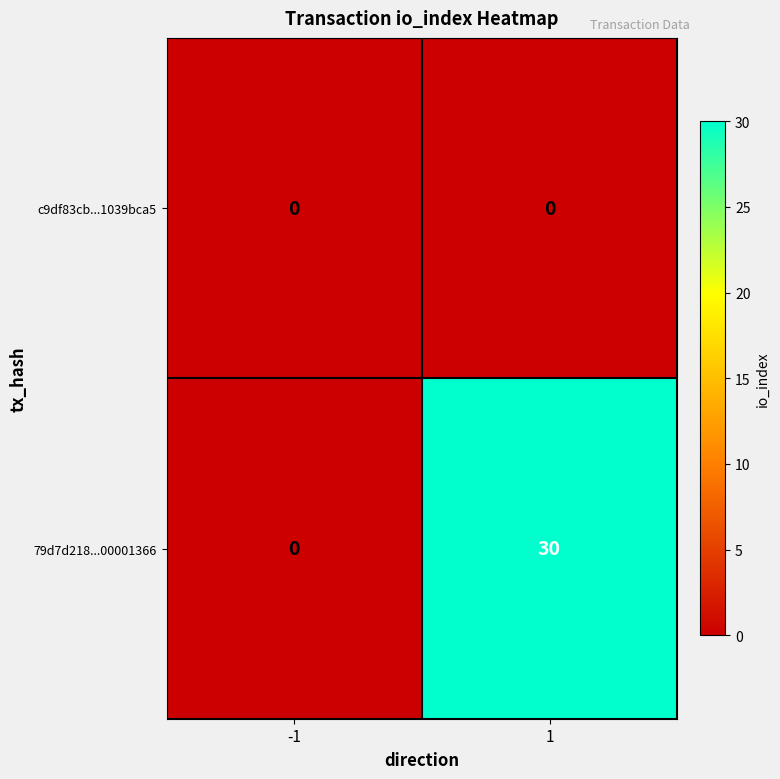

Is it true that 79d7d218...00001366 equals 20 at -1?

False